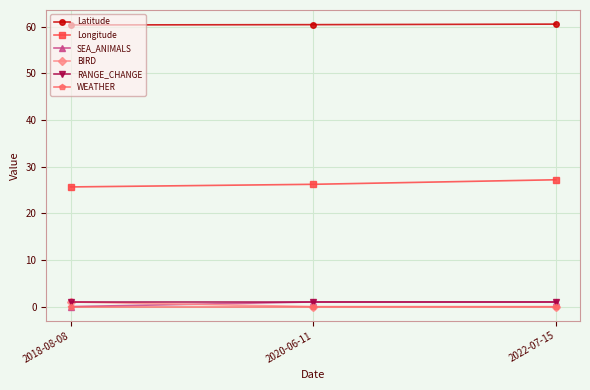

Is it true that BIRD equals 0.0 at 2020-06-11?

True